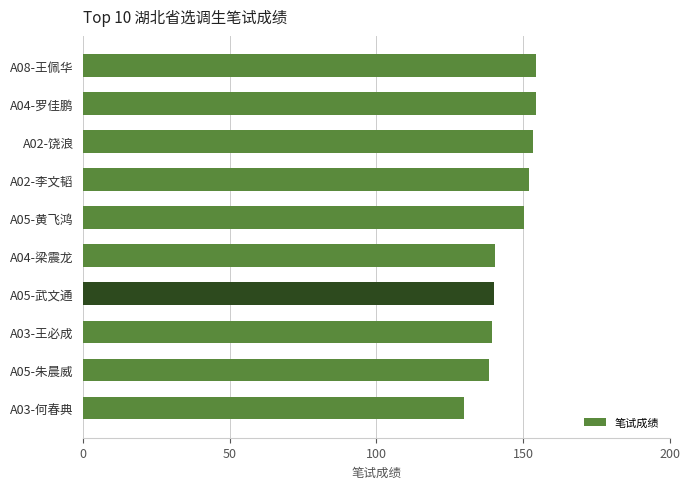

The chart shows a value of 66.4 at A05-黄飞鸿. True or false?

False